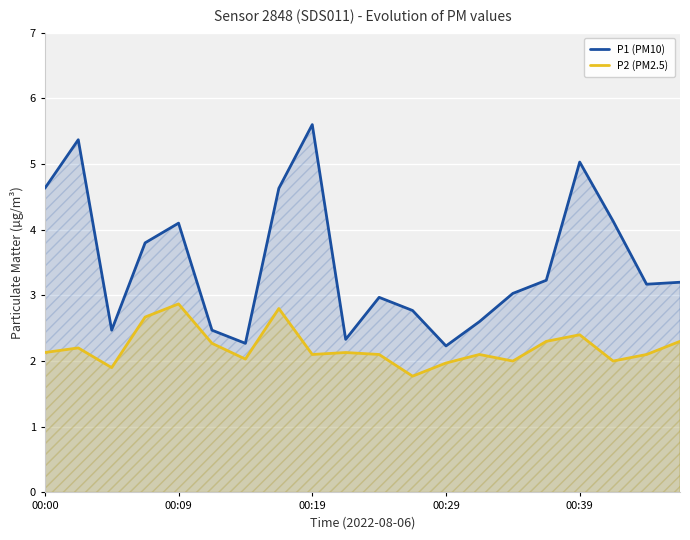

What position from the right is 14?

6